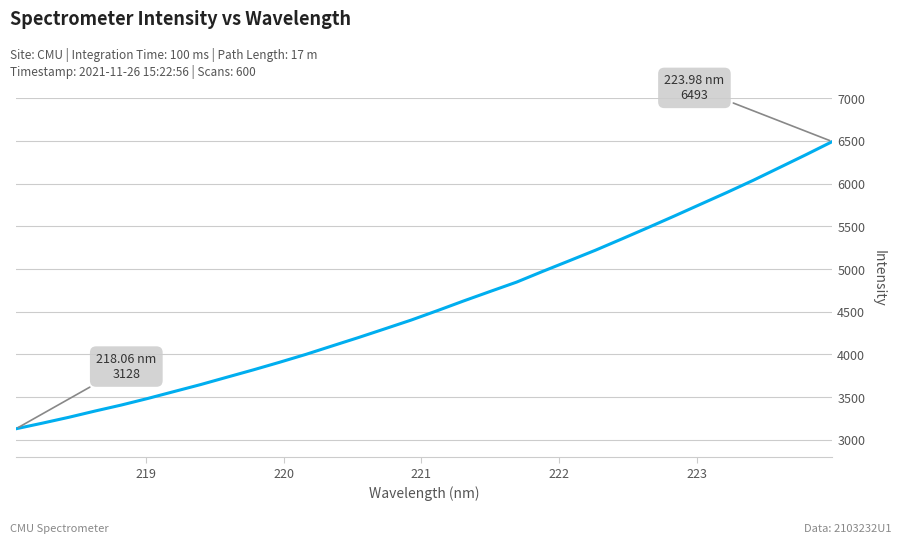

How many lines are shown in the chart?

1